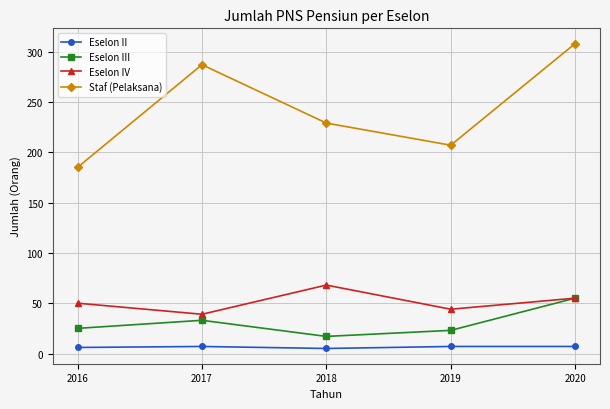

Is it true that Staf (Pelaksana) equals 429 at 2020?

False